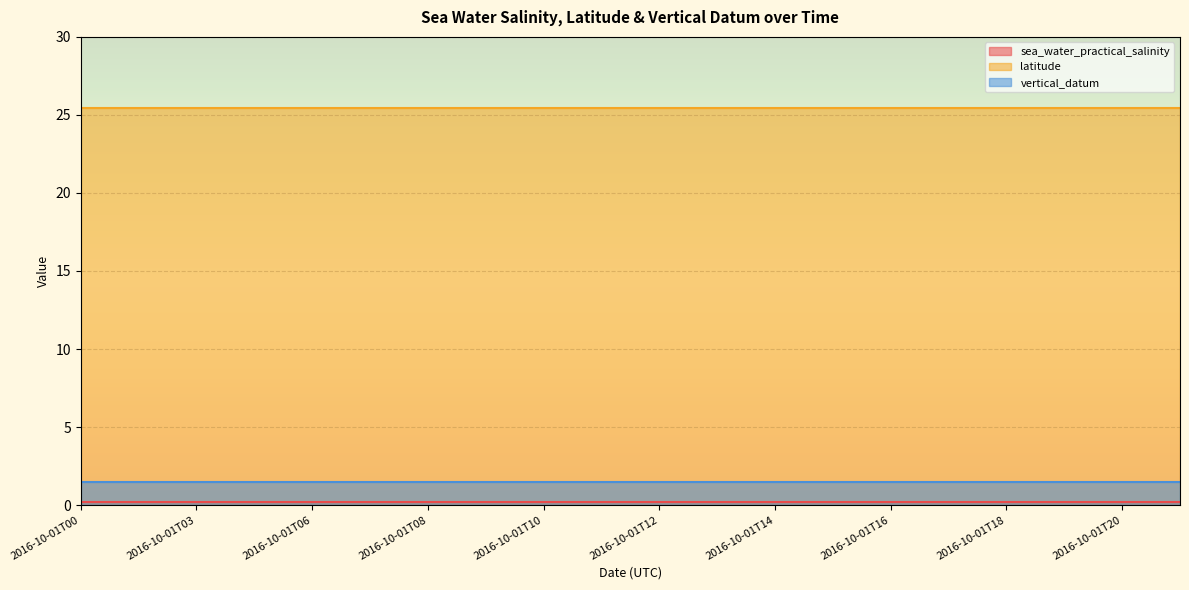

Which category has the lowest value across all series?

2016-10-01T00